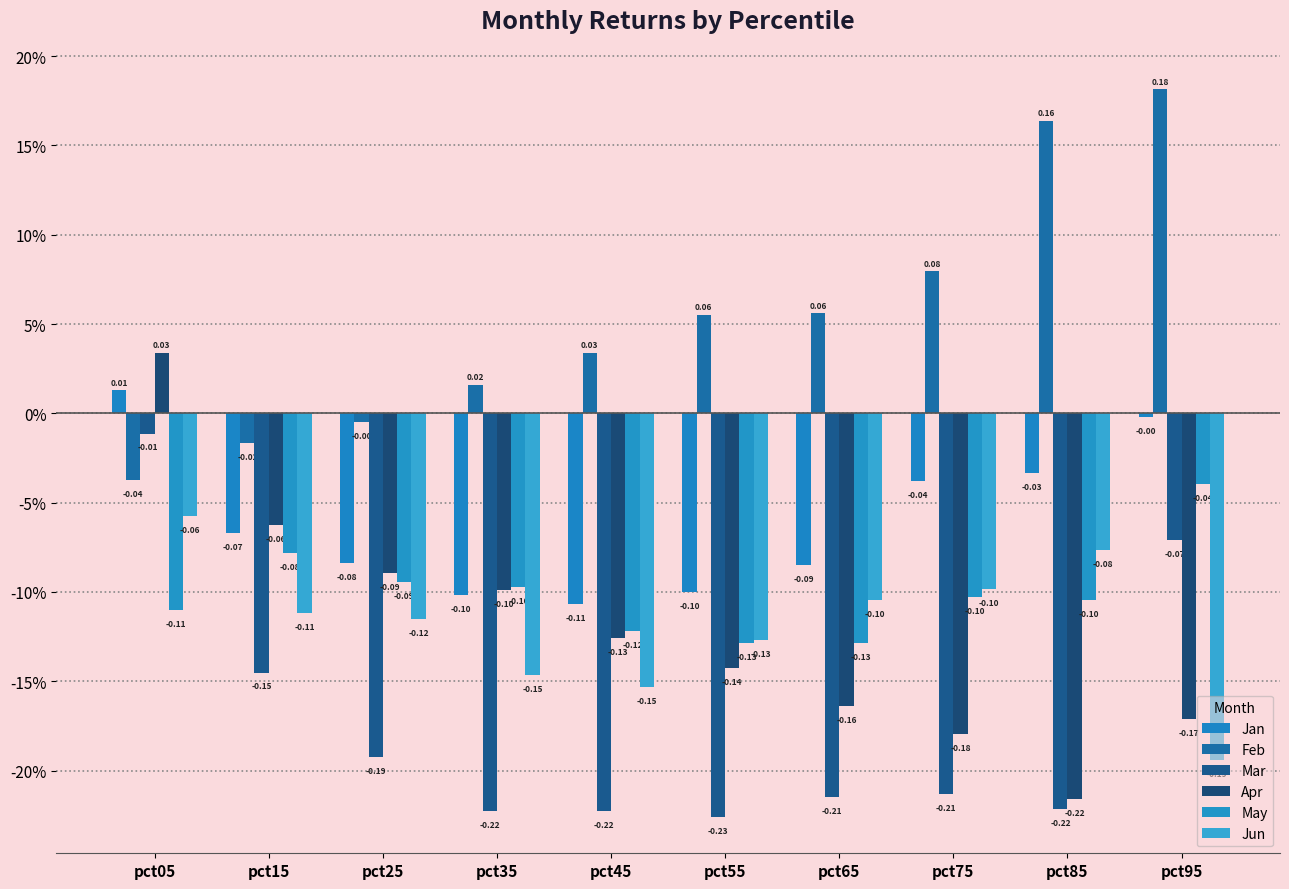

What is the sum of all Apr values?

-1.2